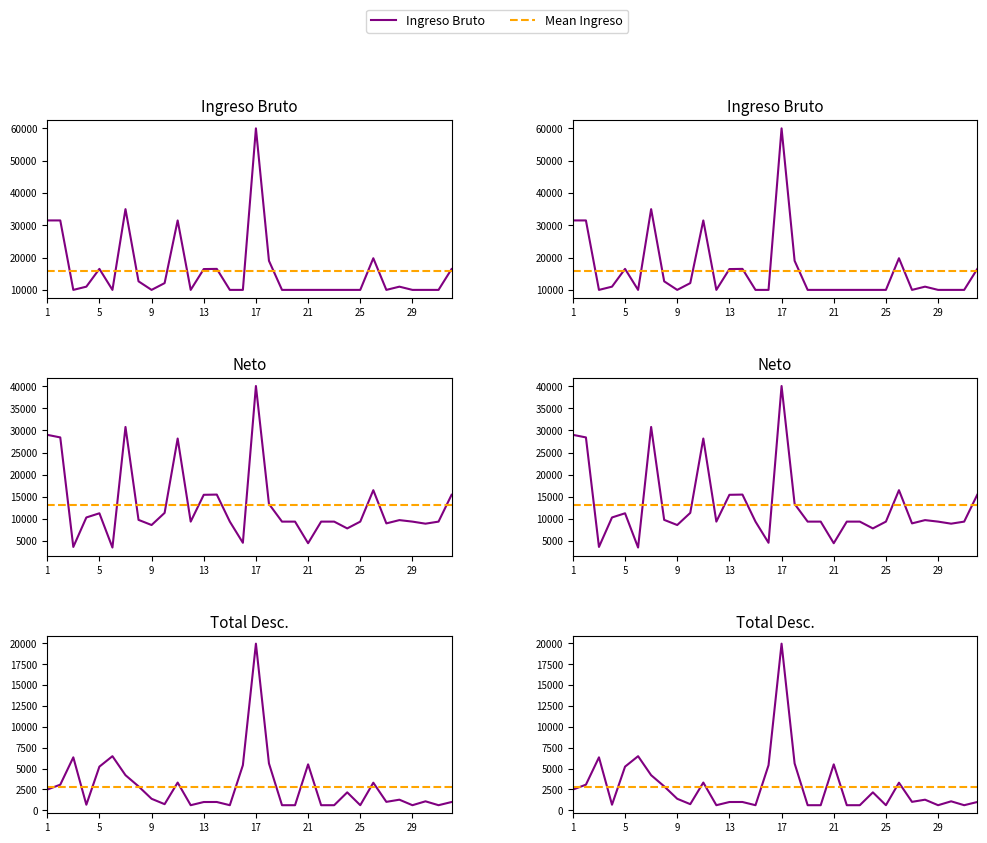

What is the average value of the Neto series?

13134.1